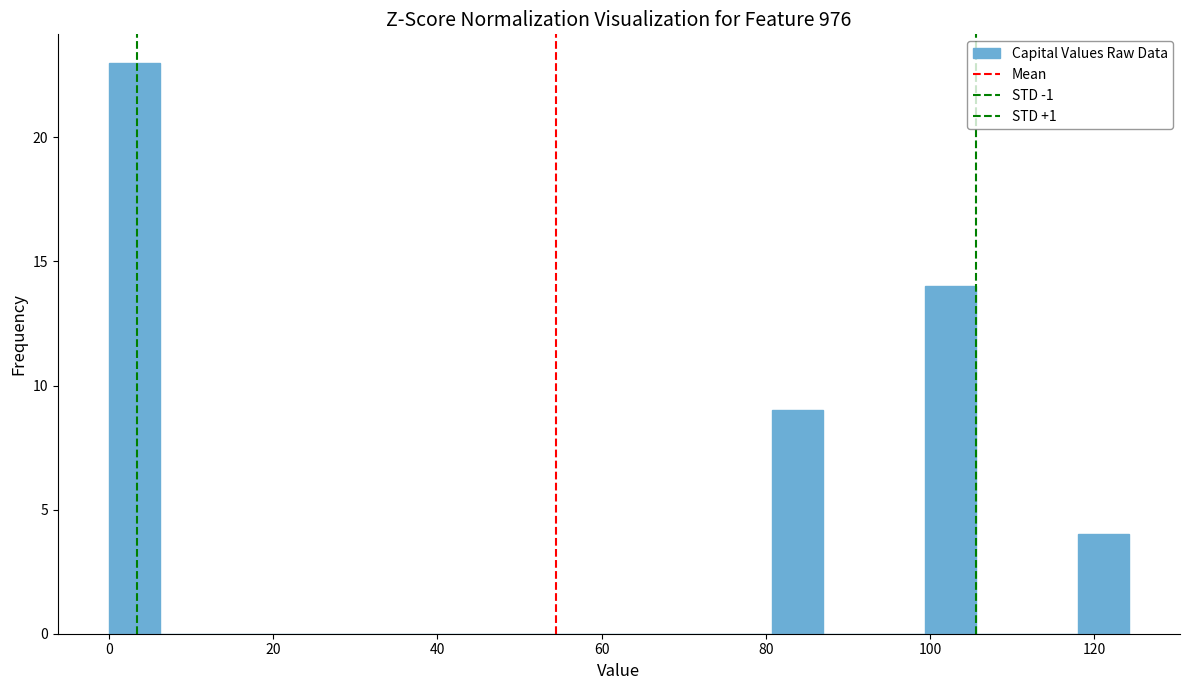

Read against the x-axis, roughly where is the centre of the tallest bar?

4